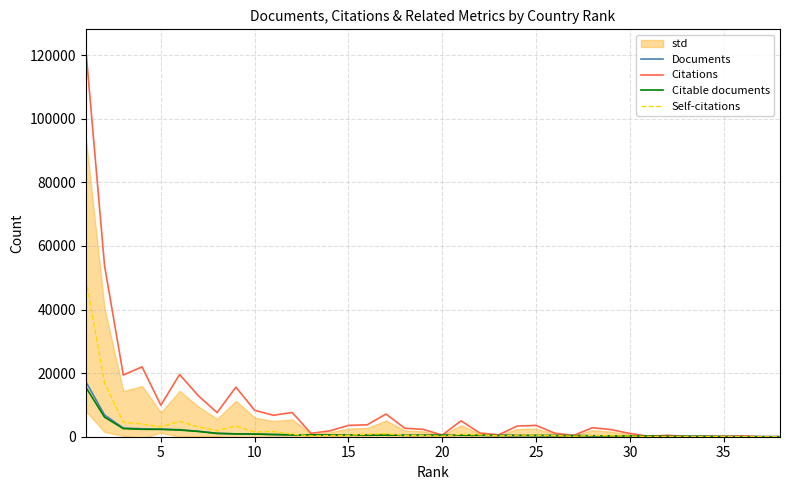

How many values in the Citable documents series are below 463?

19